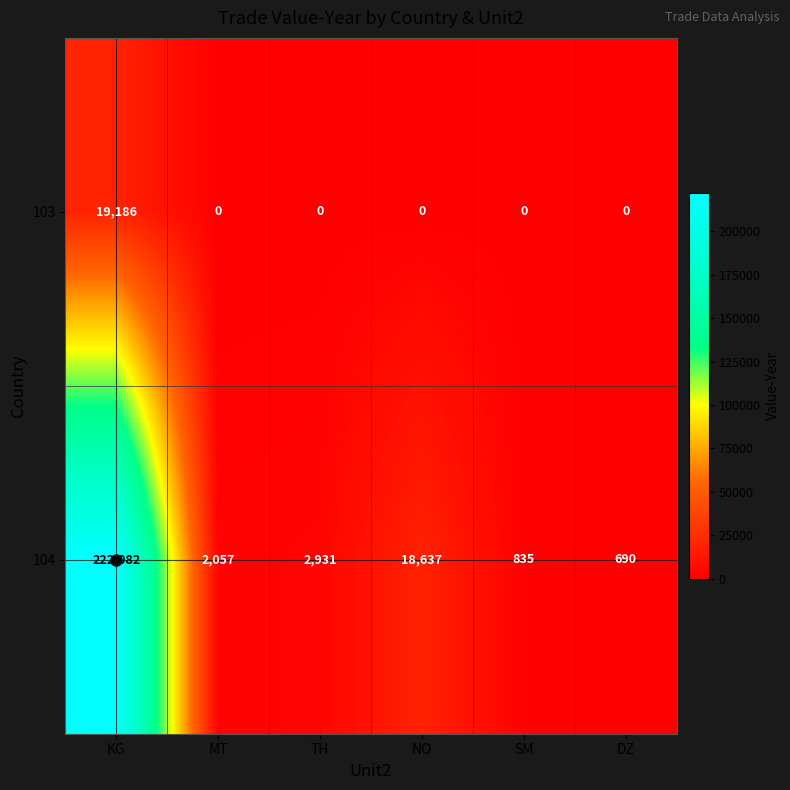

List the series in order of their overall mean, lowest first.

103, 104